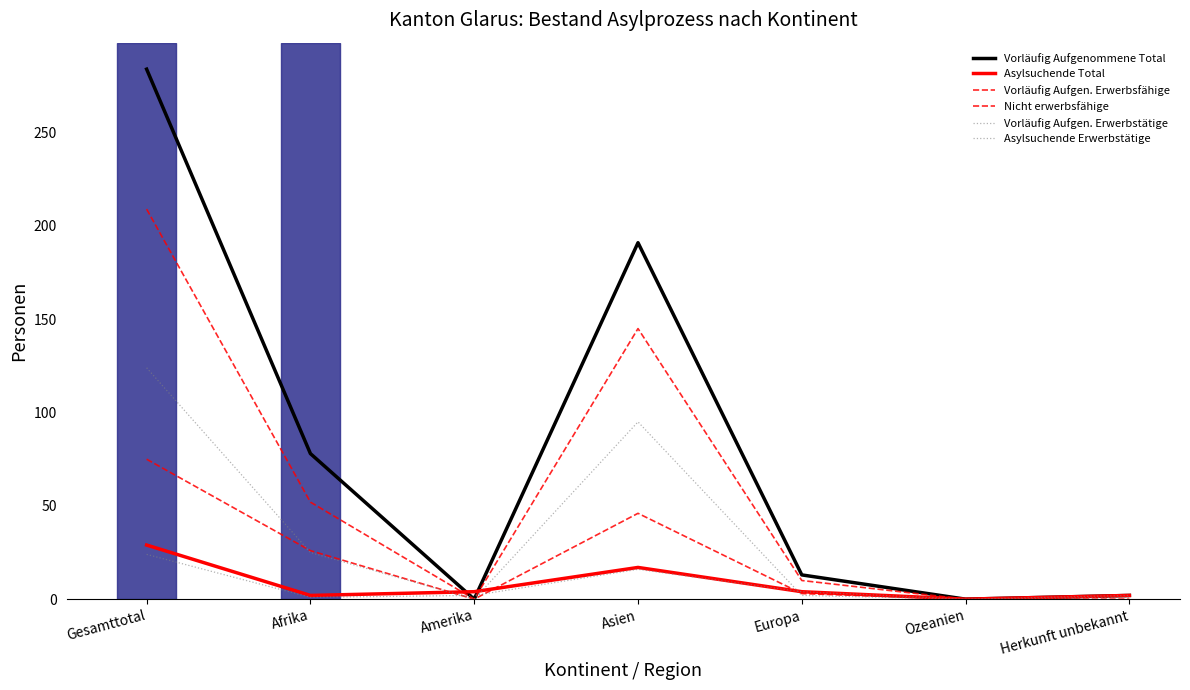

What is the label of the 5th point from the right?

Amerika